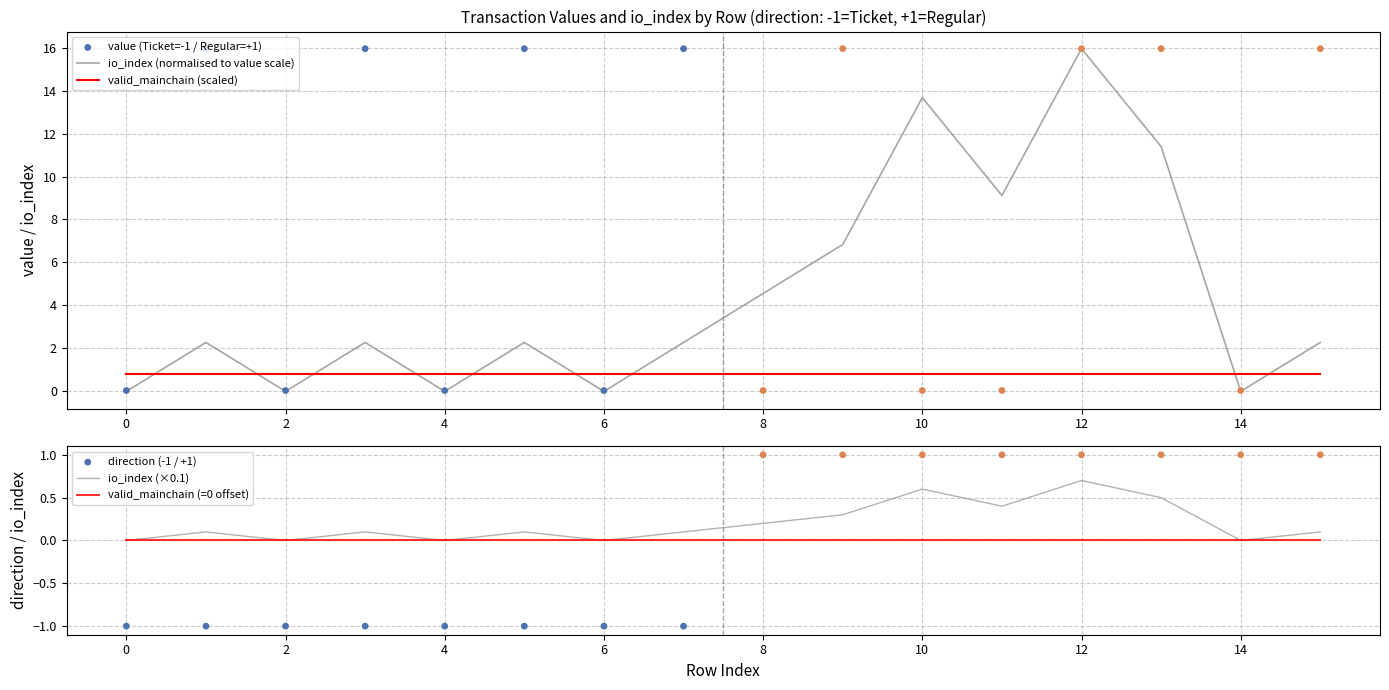

Which series reaches the maximum Y coordinate?

io_index (normalised to value scale)